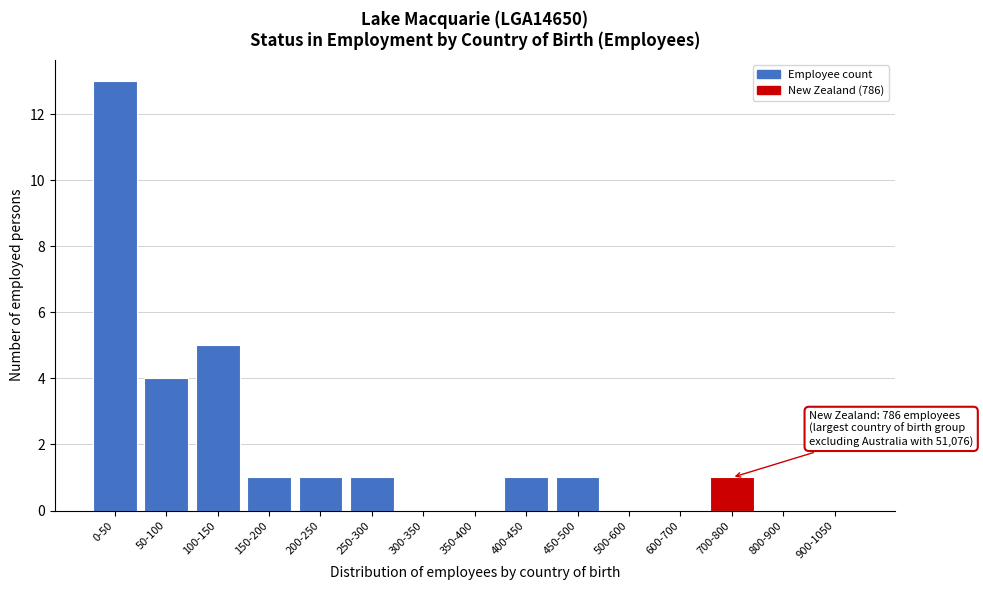

Reading left to right, transcribe all the data shown in this chart.

0-50=13	50-100=4	100-150=5	150-200=1	200-250=1	250-300=1	300-350=0	350-400=0	400-450=1	450-500=1	500-600=0	600-700=0	700-800=1	800-900=0	900-1050=0